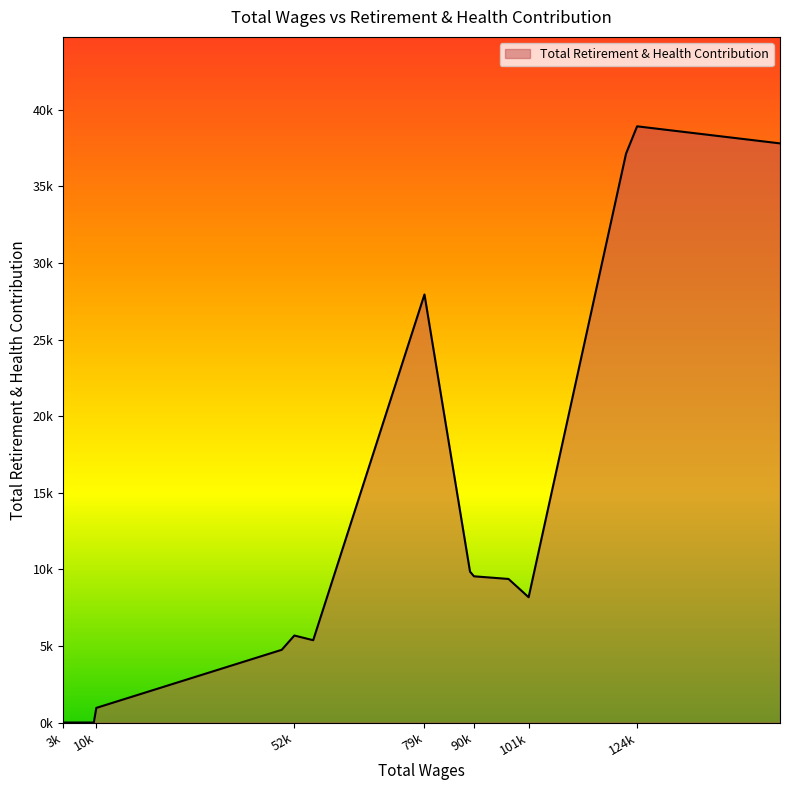

What is the difference between the maximum and minimum values?

38924